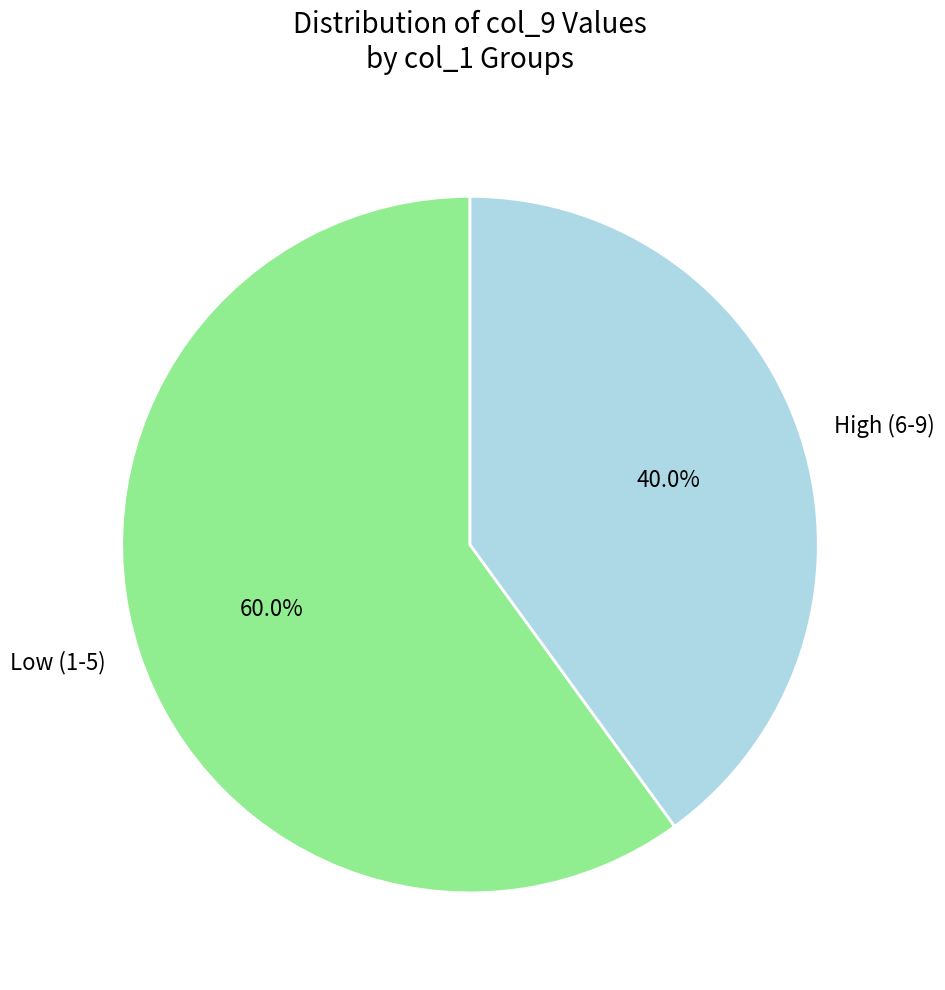

What percentage do High (6-9) and Low (1-5) together represent?

100.0%